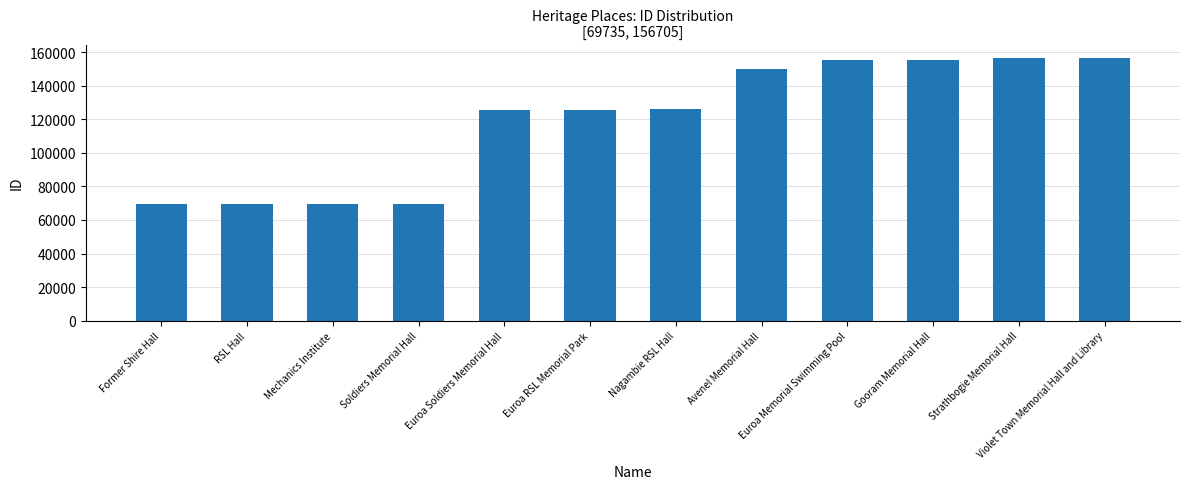

What is the change in value from RSL Hall to Nagambie RSL Hall?

+56274